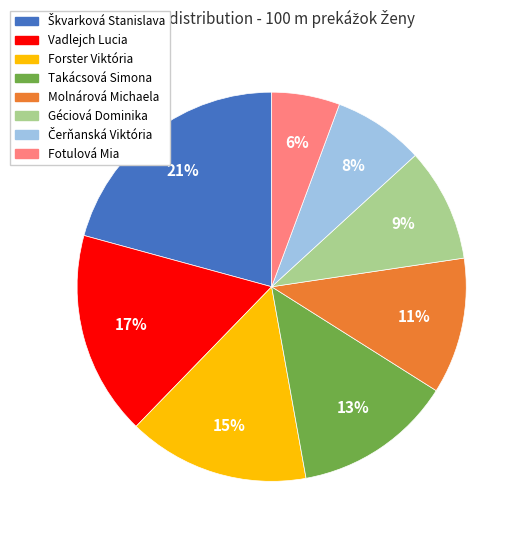

How many slices are in this pie chart?

8